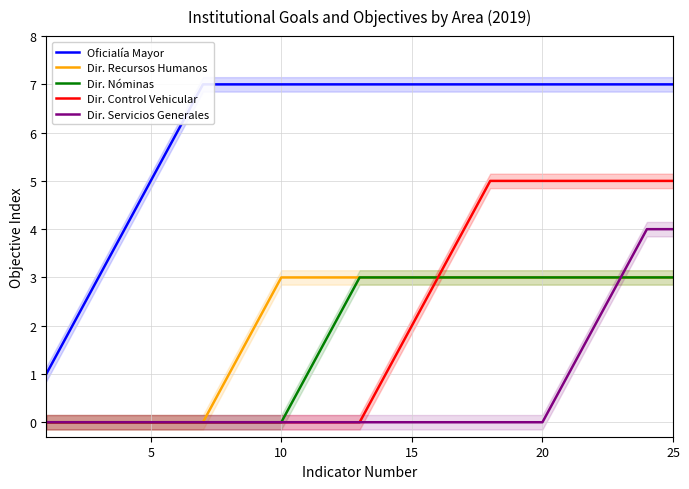

The Dir. Servicios Generales series shows 3 at 5. True or false?

False